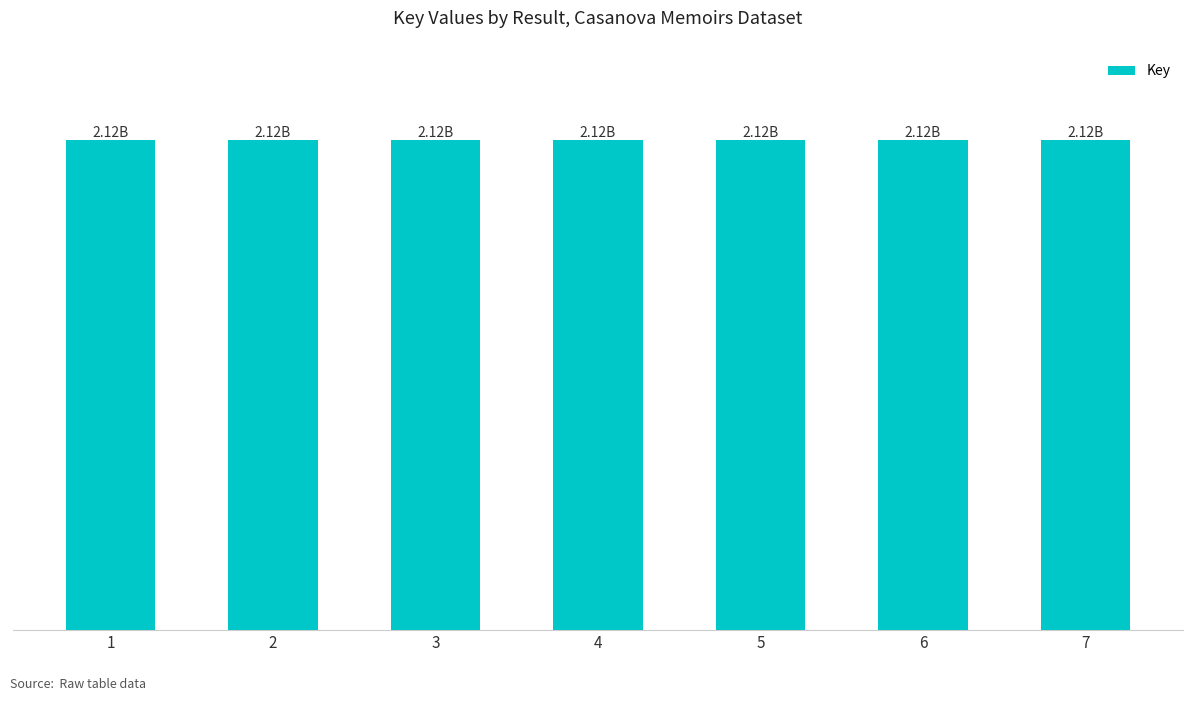

Reading right to left, what are all the values shown in this chart?

7=2117864886	6=2117864925	5=2117864912	4=2117864899	3=2117864938	2=2117864873	1=2117844226